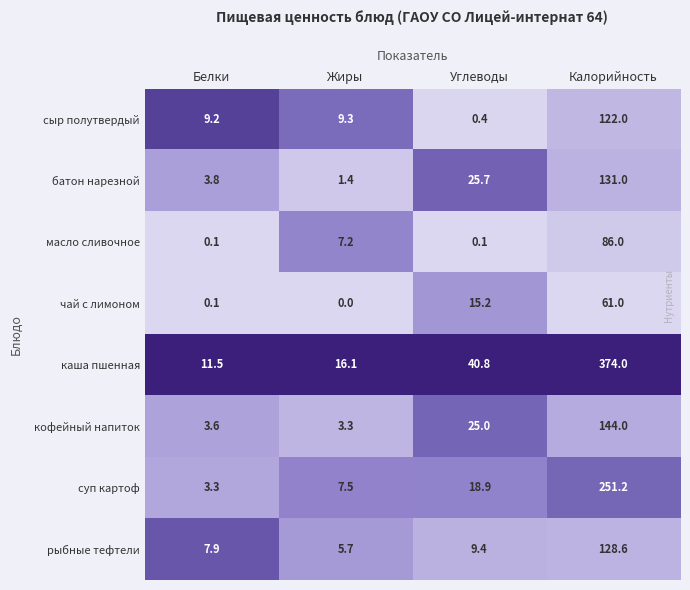

What is the total value across all series at Углеводы?

135.5